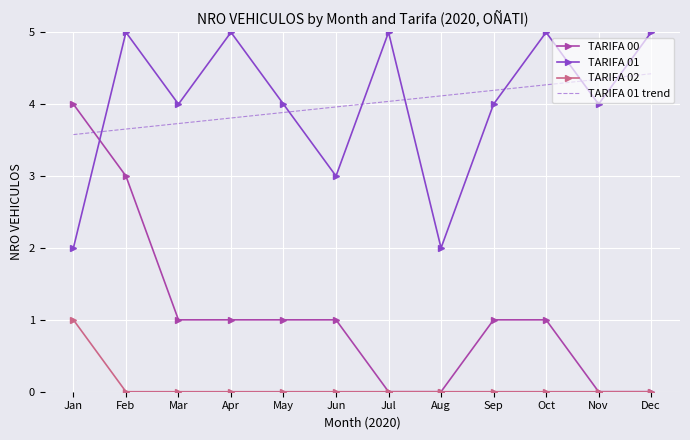

What is the difference between the highest and lowest values at Aug?

4.1